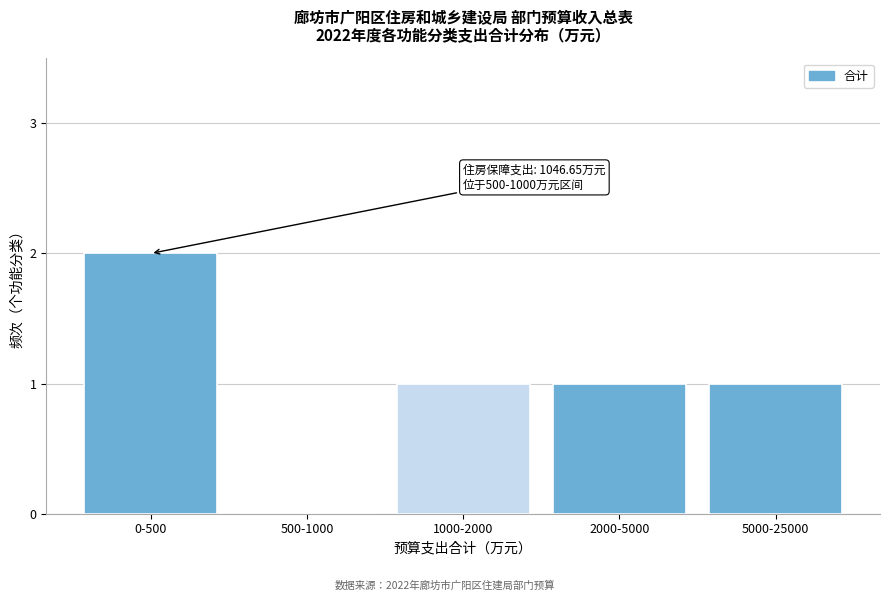

Reading left to right, extract all data points from this chart.

0-500=2	500-1000=0	1000-2000=1	2000-5000=1	5000-25000=1